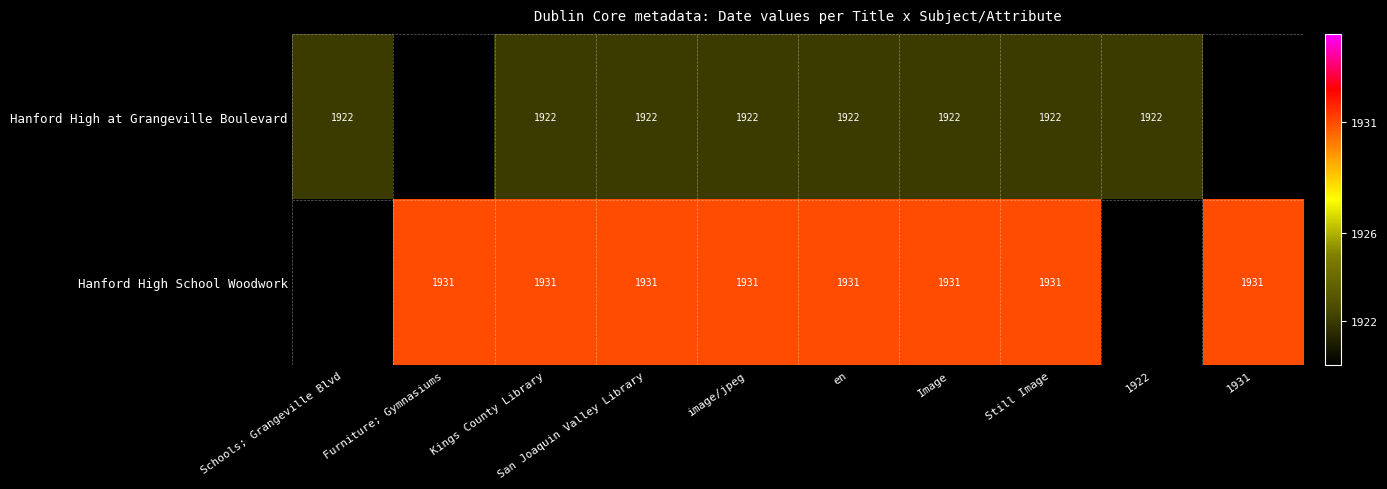

What is the maximum value shown in the chart?

1931.0